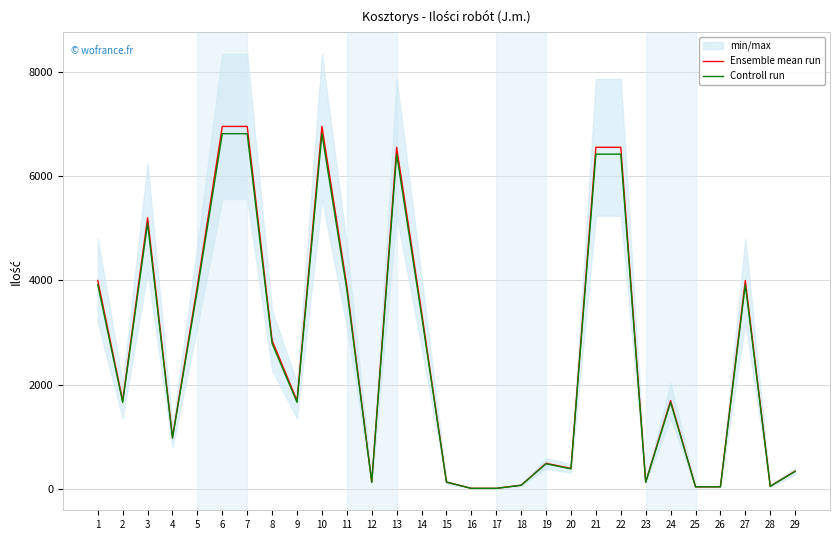

Where is Controll run nearest to the value 3415?

14